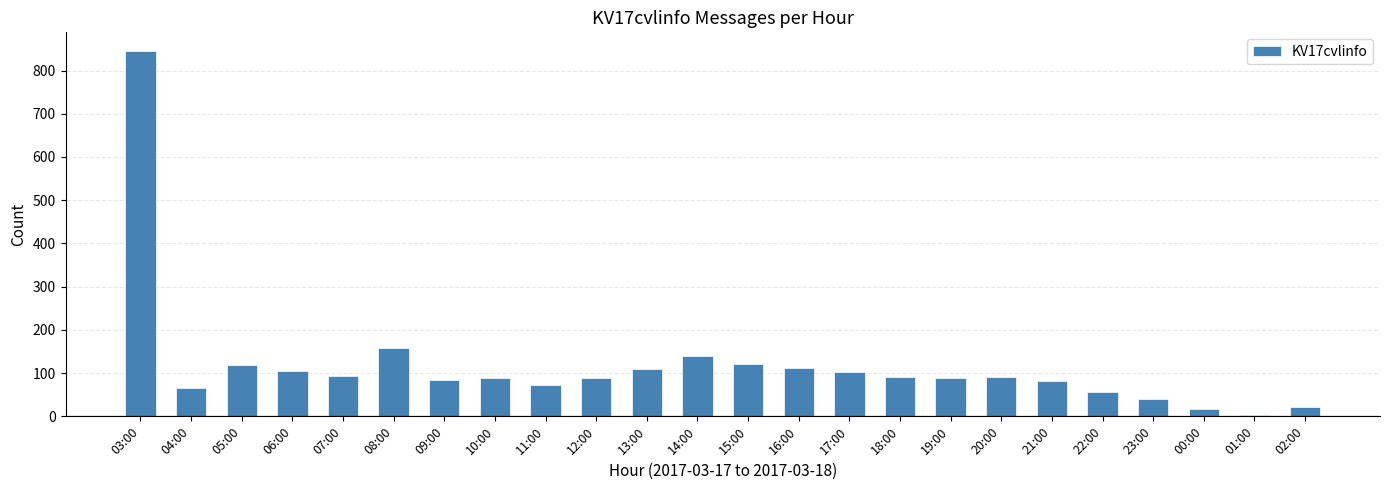

What is the difference between the values at 06:00 and 16:00?

5